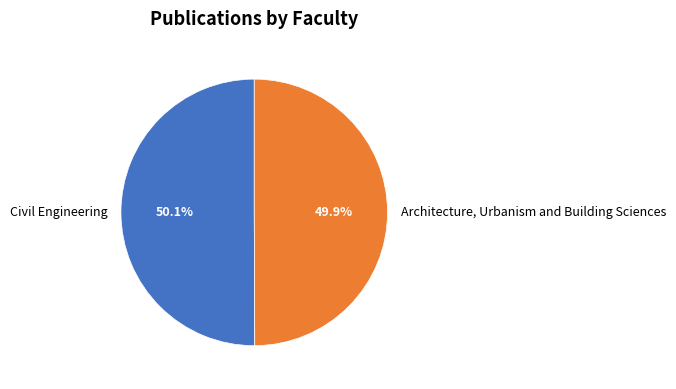

The Architecture, Urbanism and Building Sciences slice represents 50% of the pie. True or false?

True